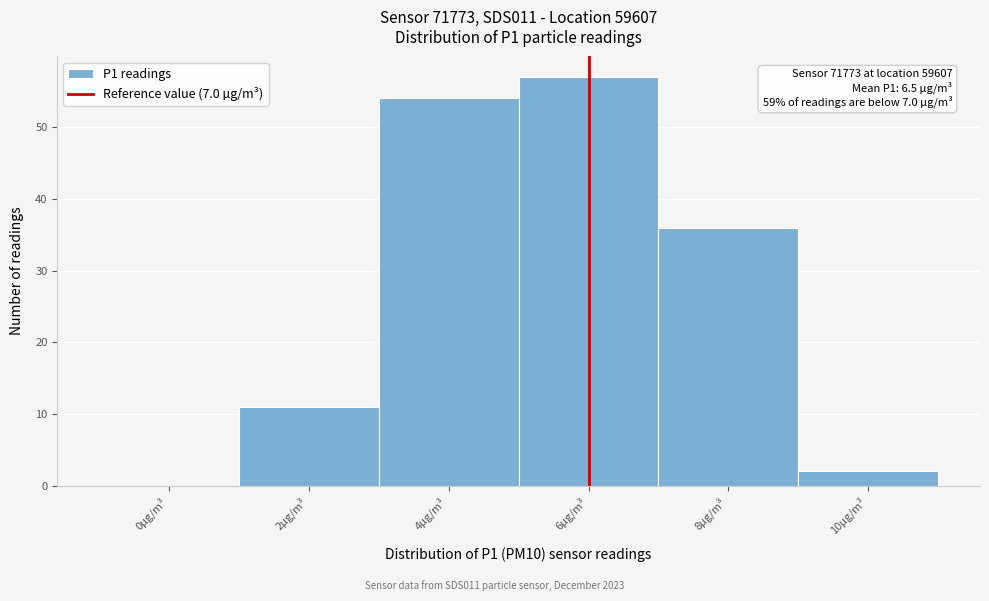

Reading left to right, what are all the values shown in this chart?

0µg/m³=0	2µg/m³=11	4µg/m³=54	6µg/m³=57	8µg/m³=36	10µg/m³=2